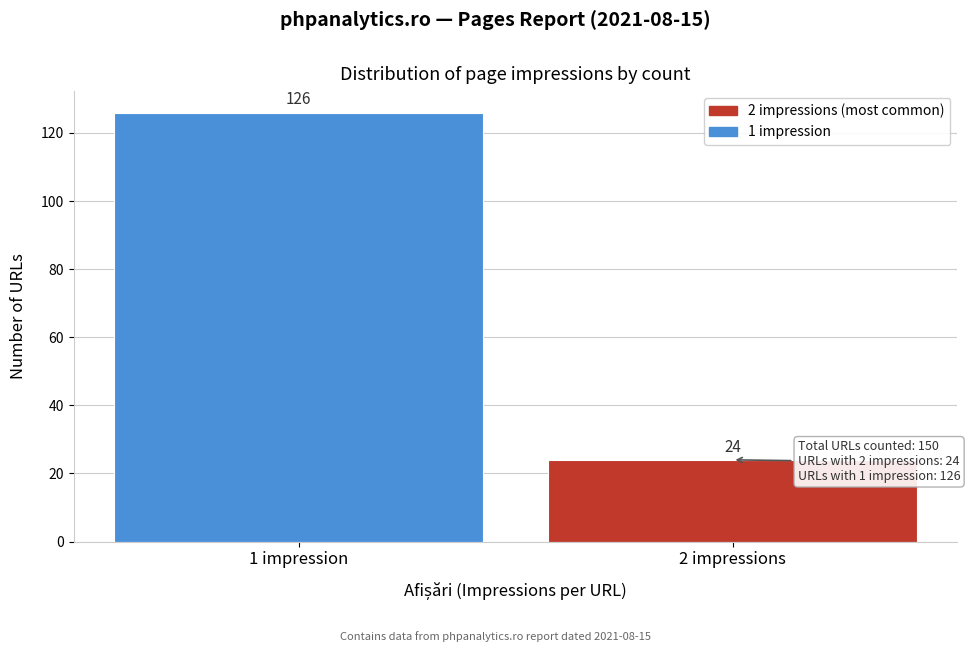

Reading right to left, extract all data points from this chart.

2 impressions=24	1 impression=126